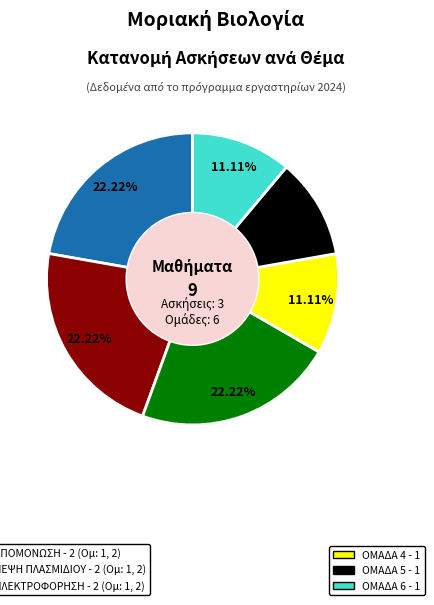

Is there a majority slice in this chart?

No